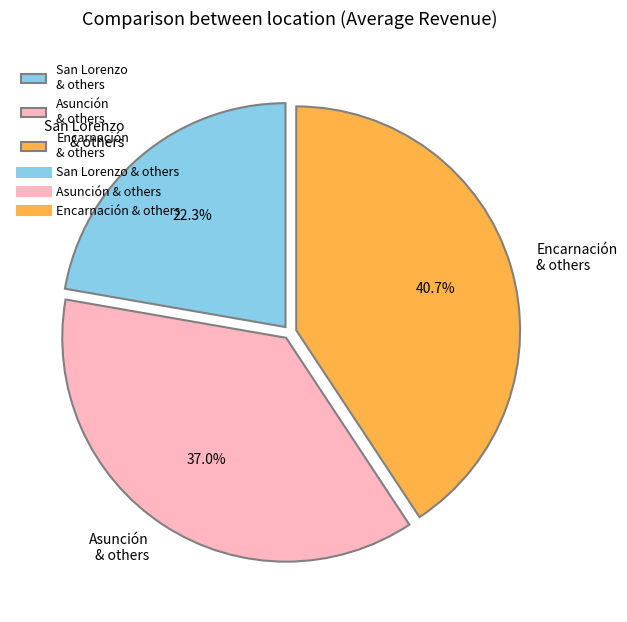

How much of the chart is everything except San Lorenzo & others?

77.7%